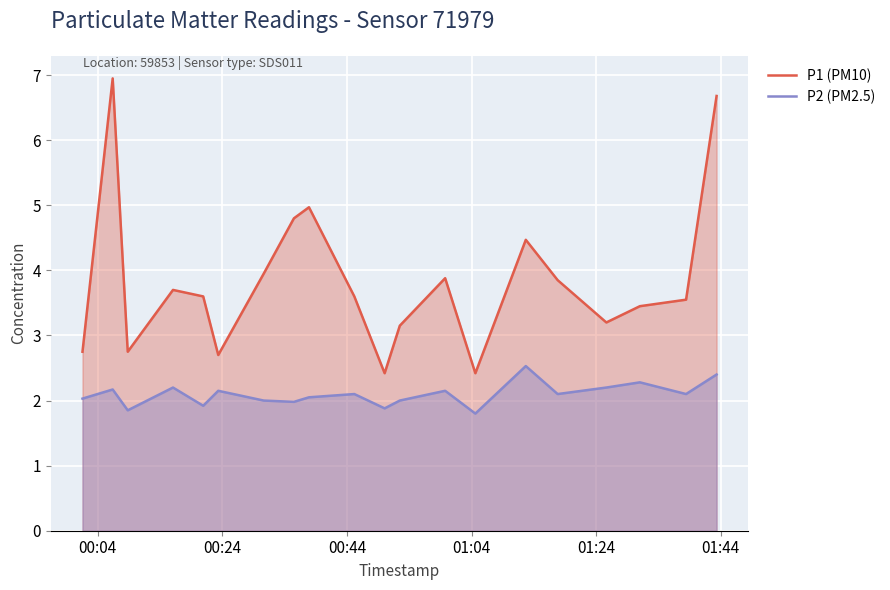

What is the difference between the maximum and minimum values in the P1 (PM10) series?

4.5